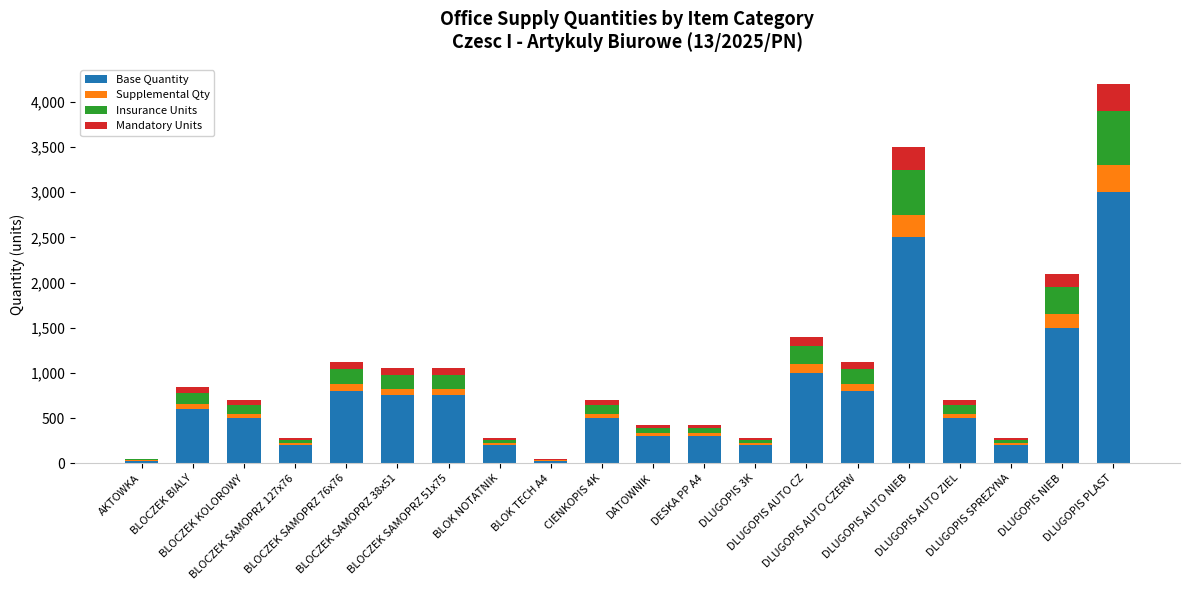

What is the sum of all Base Quantity values?

14650